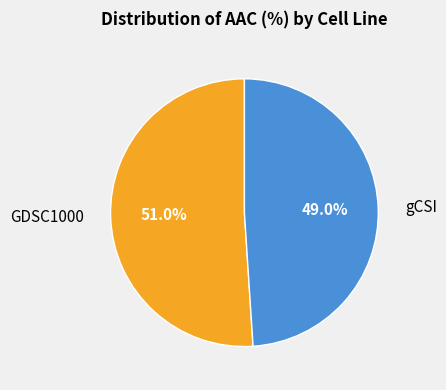

Does any single category account for the majority?

Yes